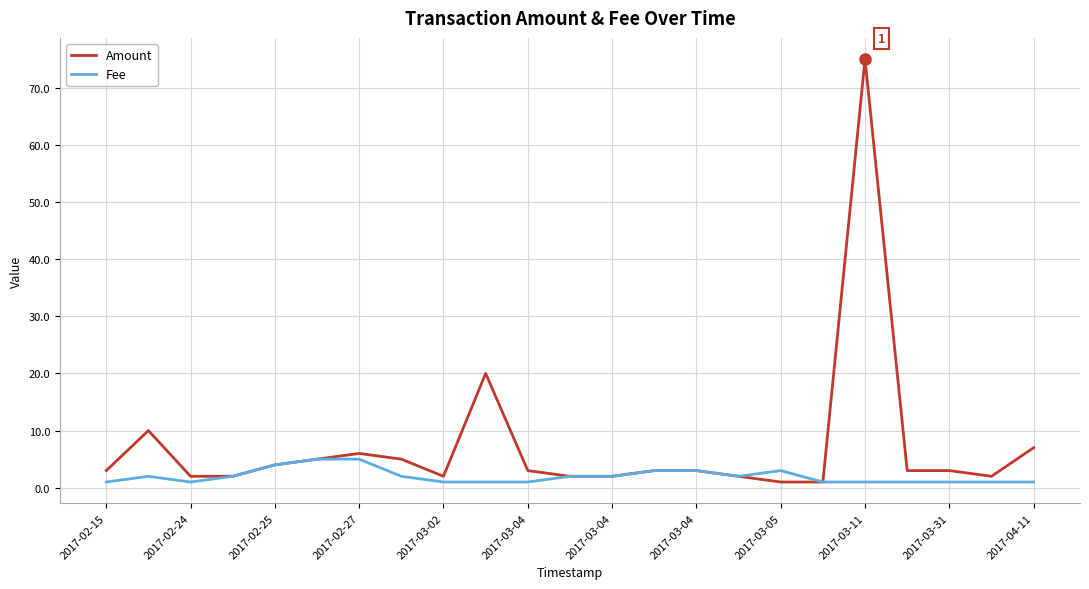

What is the maximum value shown in the chart?

75.0